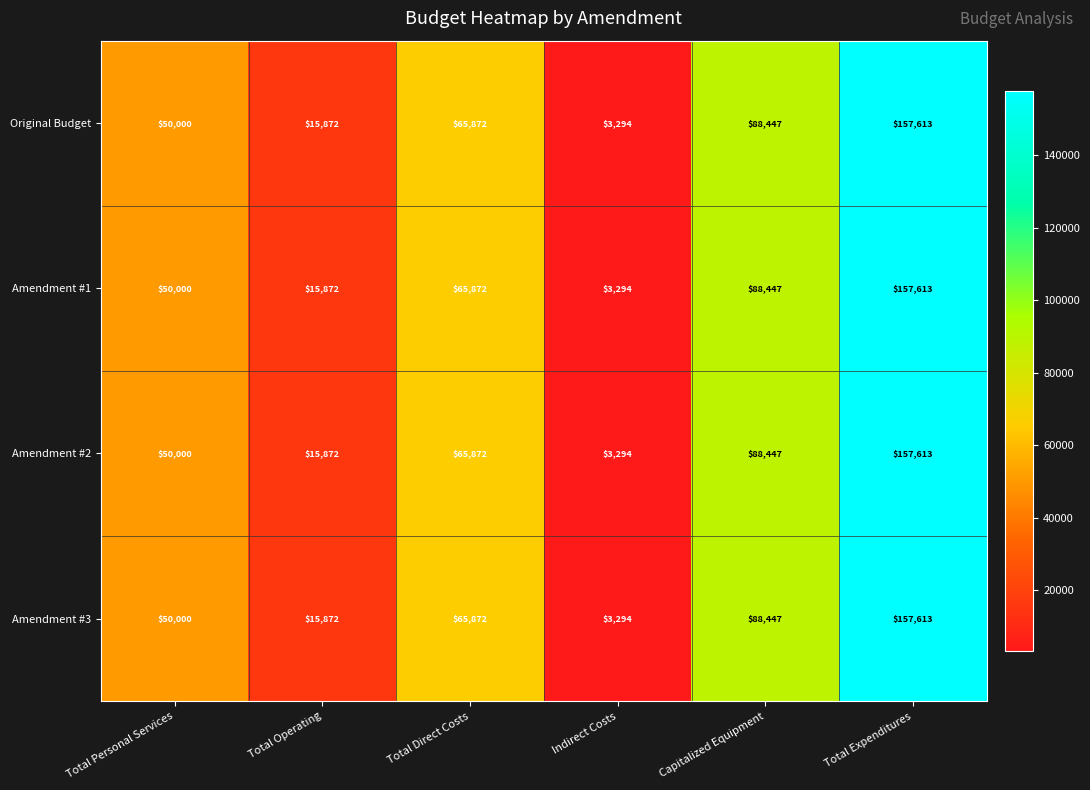

Which label corresponds to the smallest value in the chart?

Indirect Costs